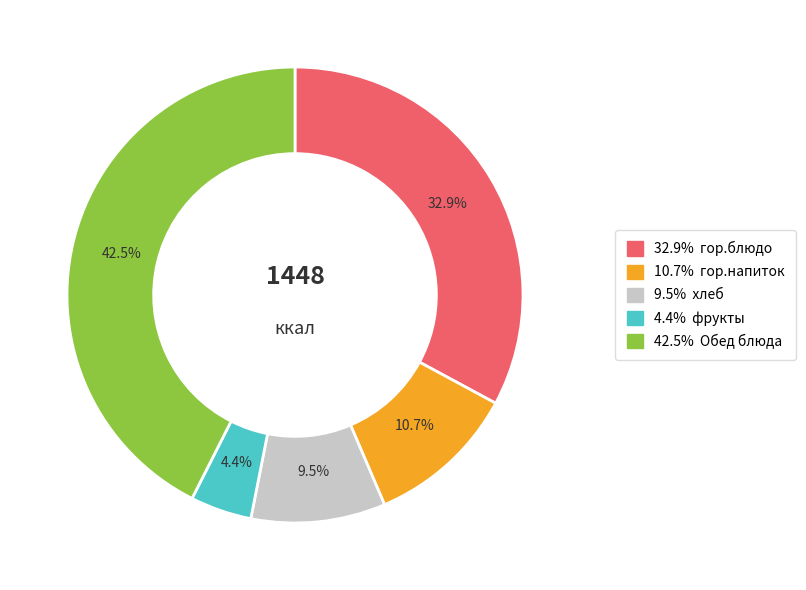

Is there any slice that represents more than half of the pie?

No